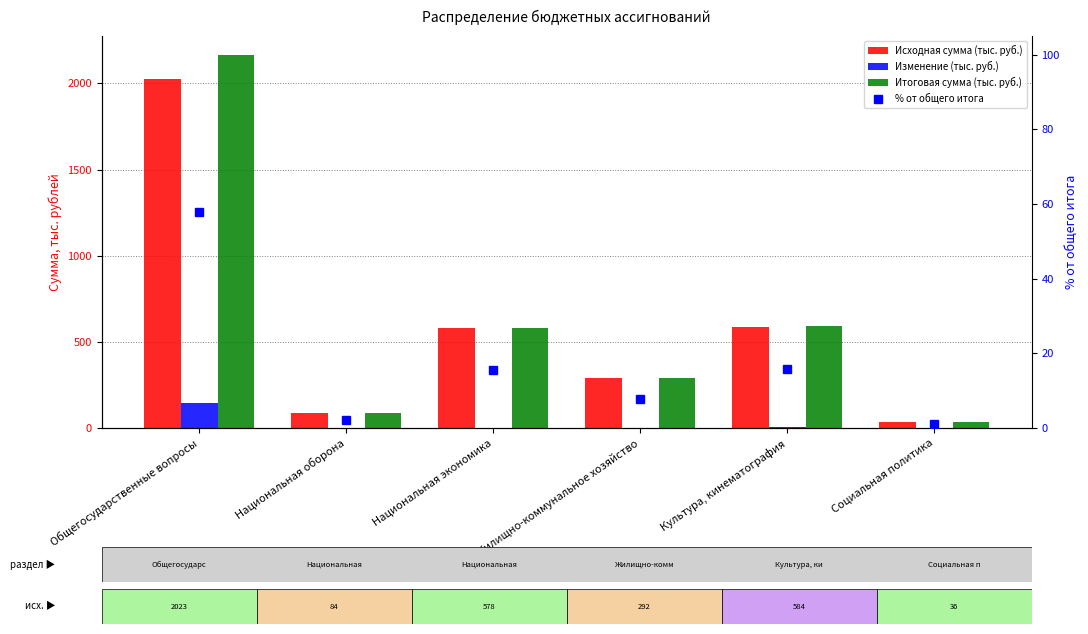

What is the minimum value shown in the chart?

-2.0